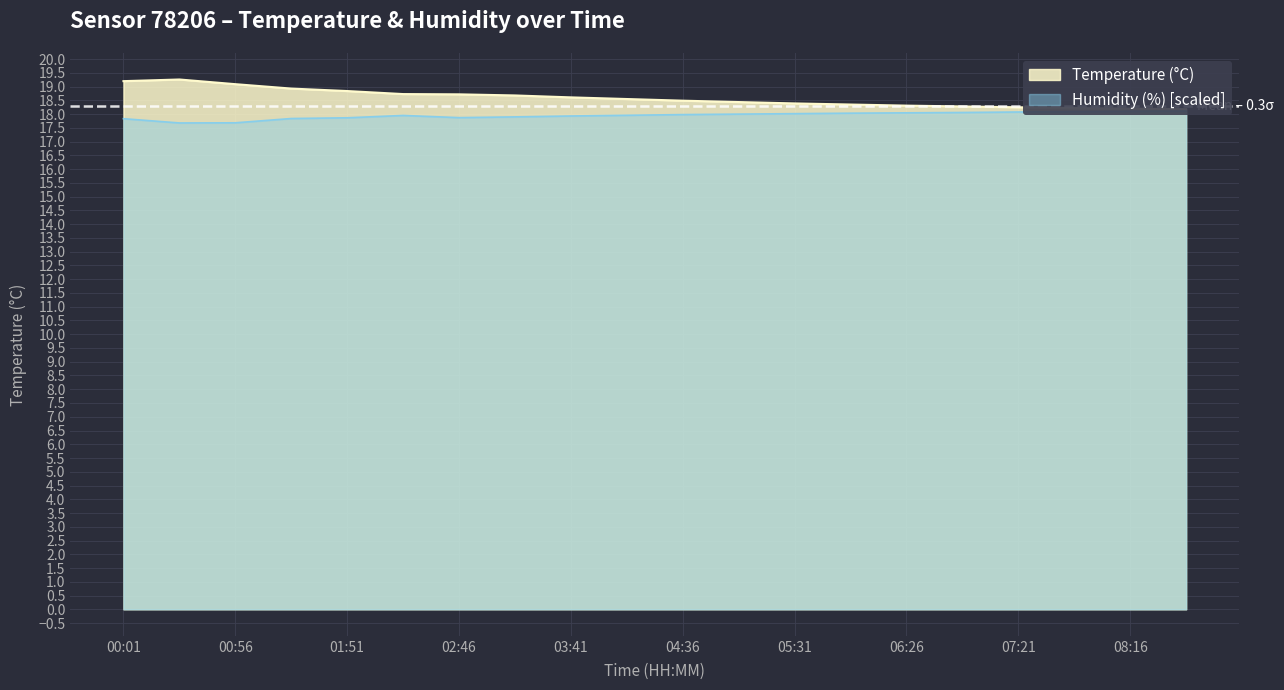

Count the number of data series in this chart.

2